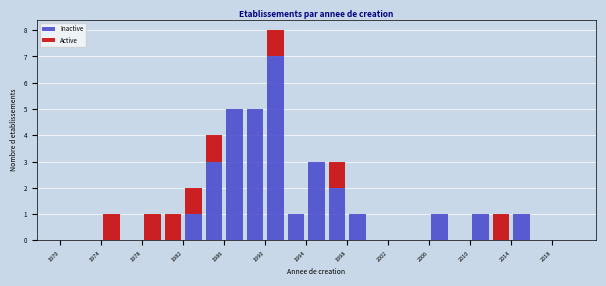

Reading left to right, transcribe this chart: for each stacked bar, give the range it covers on the x-axis and its total height. The values are not printed on the chart, so give them approximately, as read against the axis.

1970 to 1972: 0
1972 to 1974: 0
1974 to 1976: 1
1976 to 1978: 0
1978 to 1980: 1
1980 to 1982: 1
1982 to 1984: 2
1984 to 1986: 4
1986 to 1988: 5
1988 to 1990: 5
1990 to 1992: 8
1992 to 1994: 1
1994 to 1996: 3
1996 to 1998: 3
1998 to 2000: 1
2000 to 2002: 0
2002 to 2004: 0
2004 to 2006: 0
2006 to 2008: 1
2008 to 2010: 0
2010 to 2012: 1
2012 to 2014: 1
2014 to 2016: 1
2016 to 2018: 0
2018 to 2020: 0